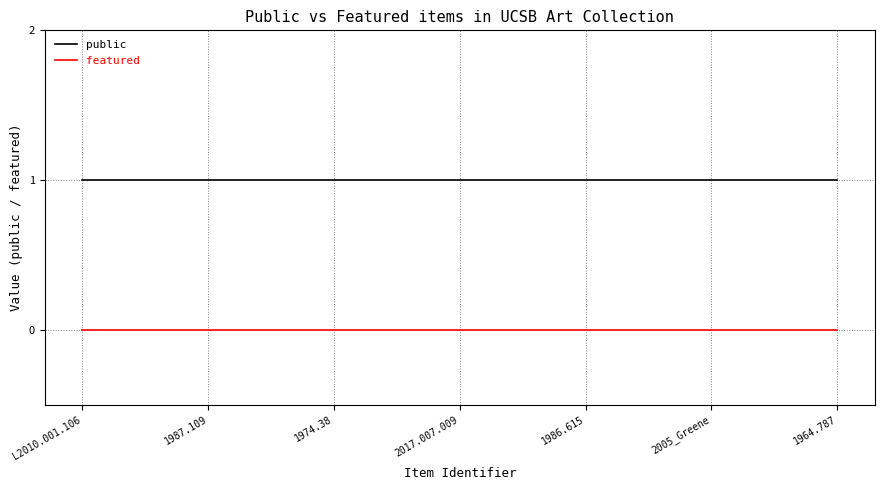

Reading left to right, transcribe all the data shown in this chart.

public: 1	1	1	1	1	1	1
featured: 0	0	0	0	0	0	0